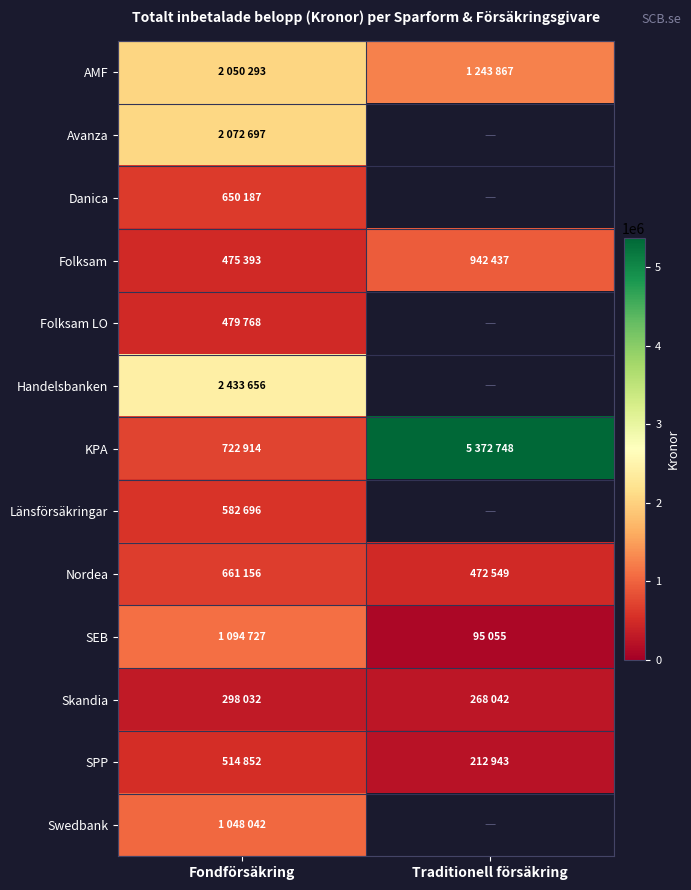

What is the difference between the maximum and minimum values in the Nordea series?

188607.0